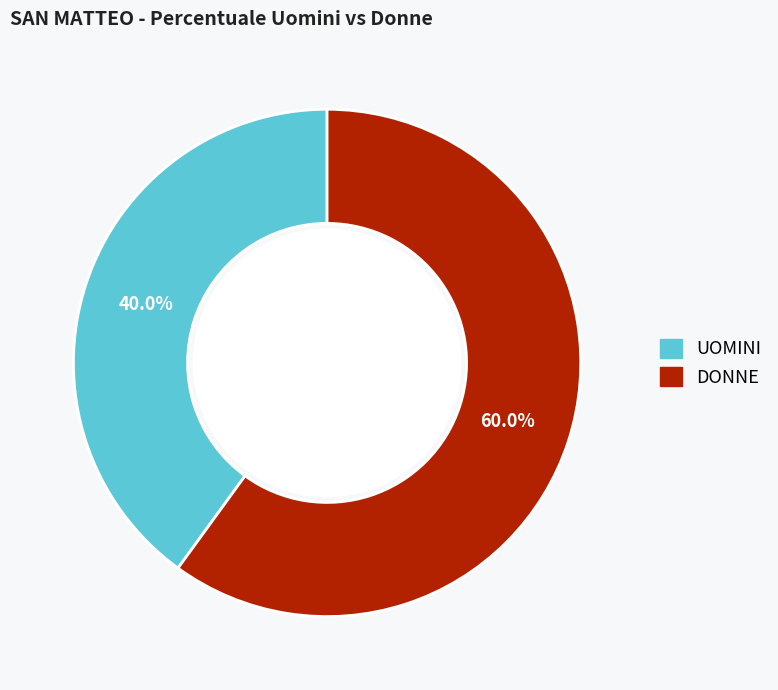

Which category has the smallest portion of the pie?

UOMINI